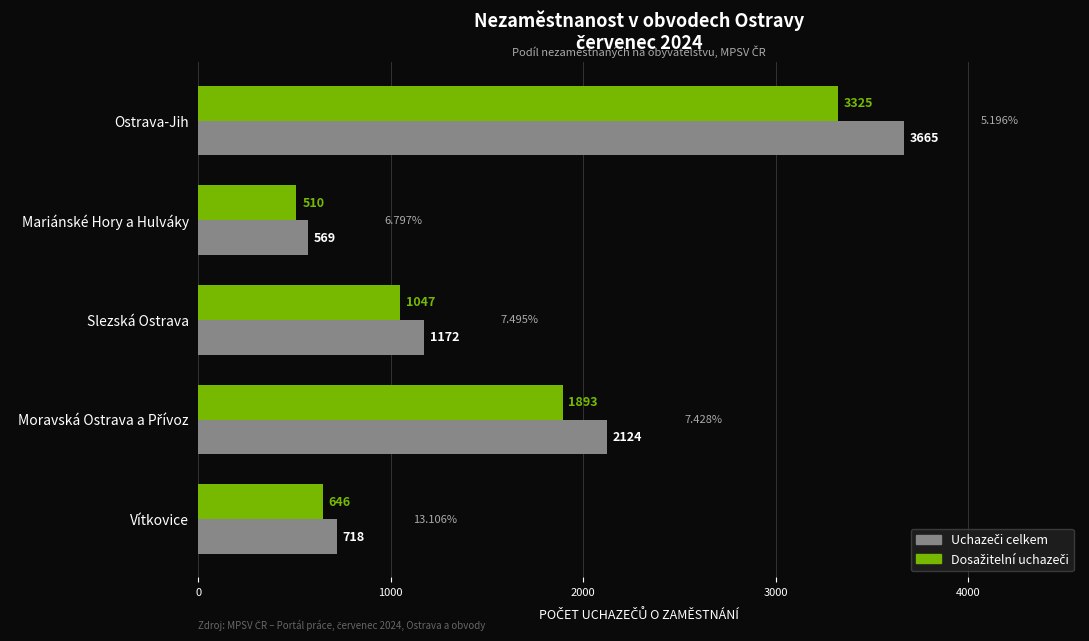

At which category does the chart reach its minimum across all series?

Mariánské Hory a Hulváky